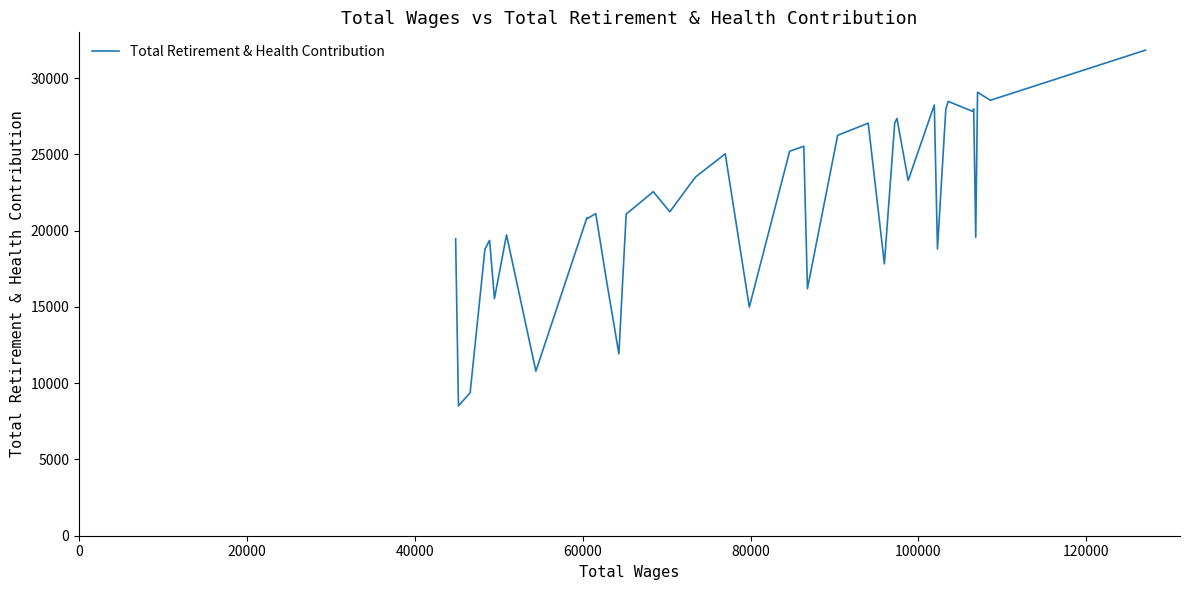

What is the difference between the maximum and minimum values?

23316